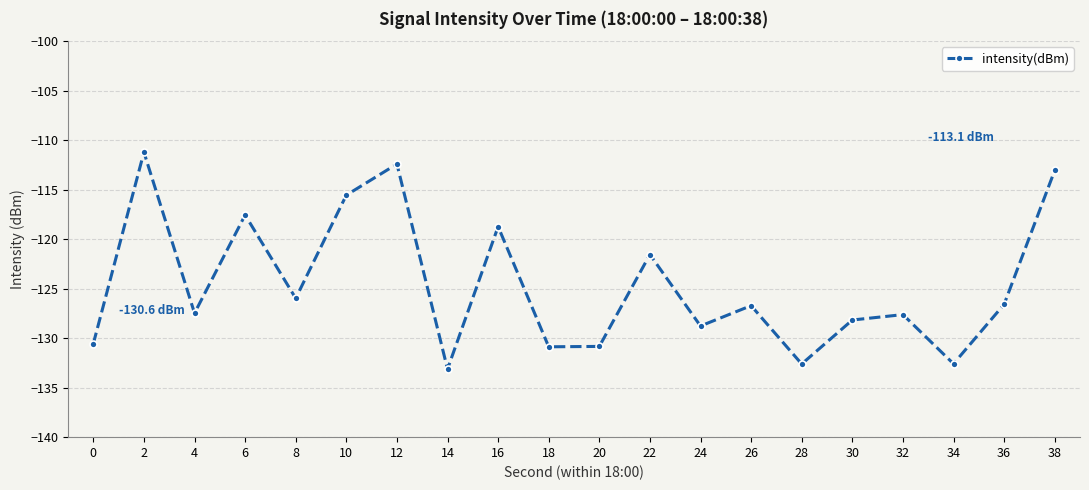

True or false: the data shows -121.6 at 22.

True